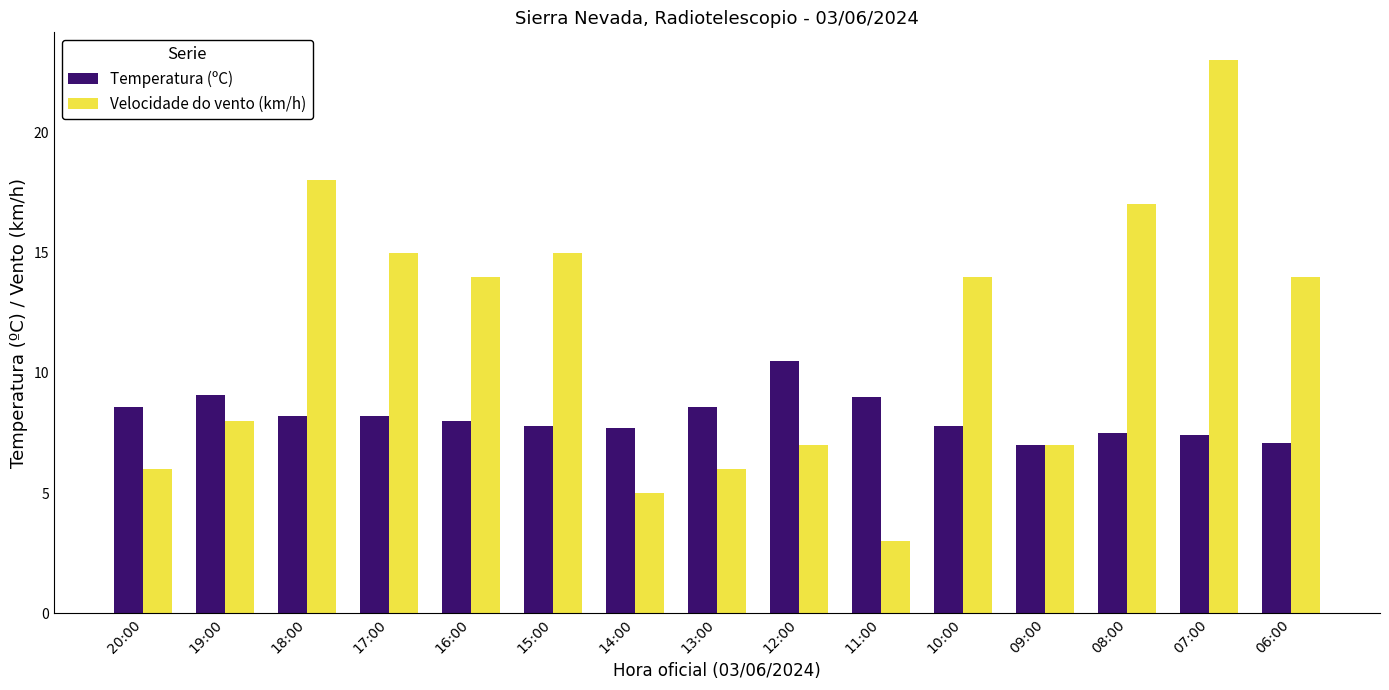

What position from the left is 11:00?

10